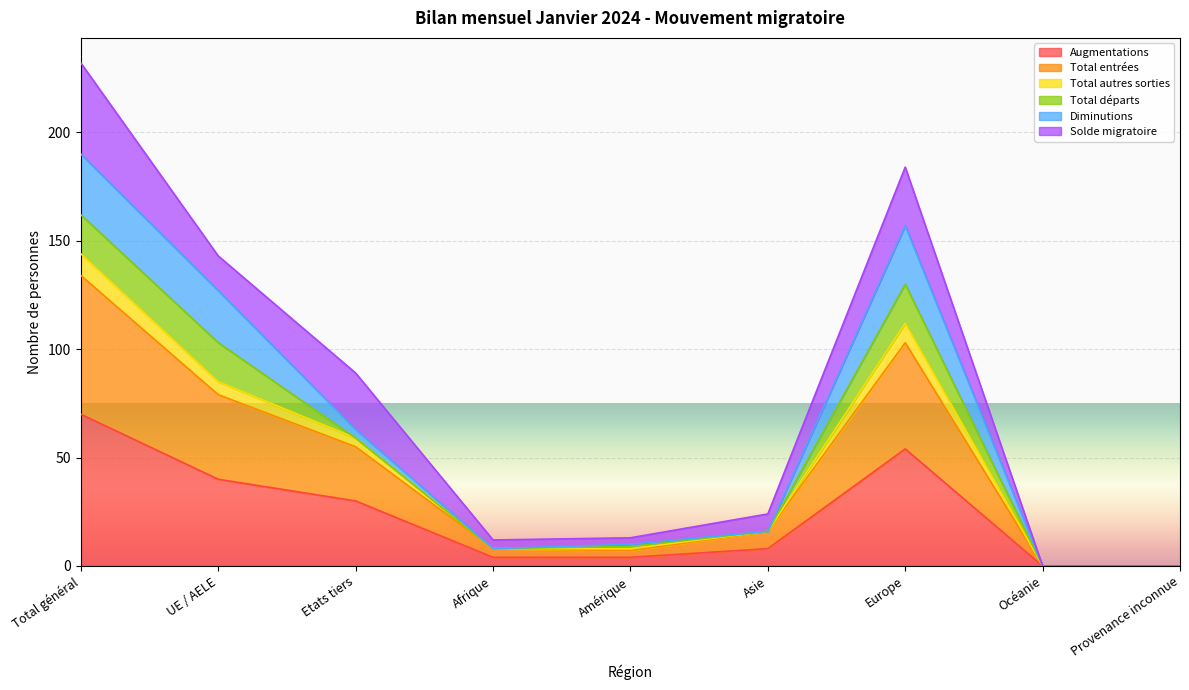

What is the maximum value for Augmentations?

70